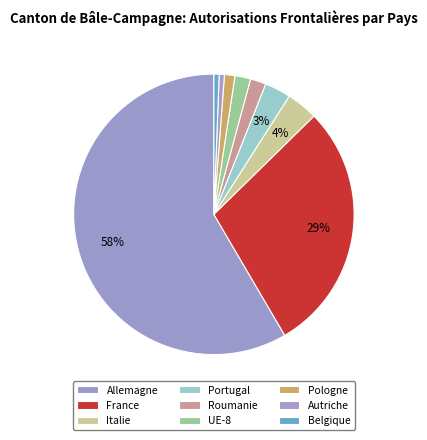

Do Autriche and Portugal together represent more than half of the pie?

No